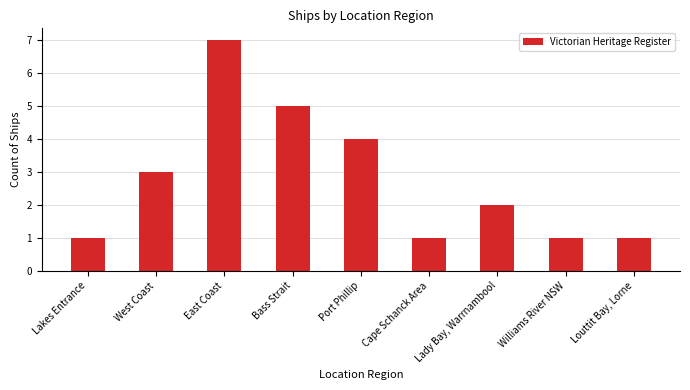

What is the maximum value shown in the chart?

7